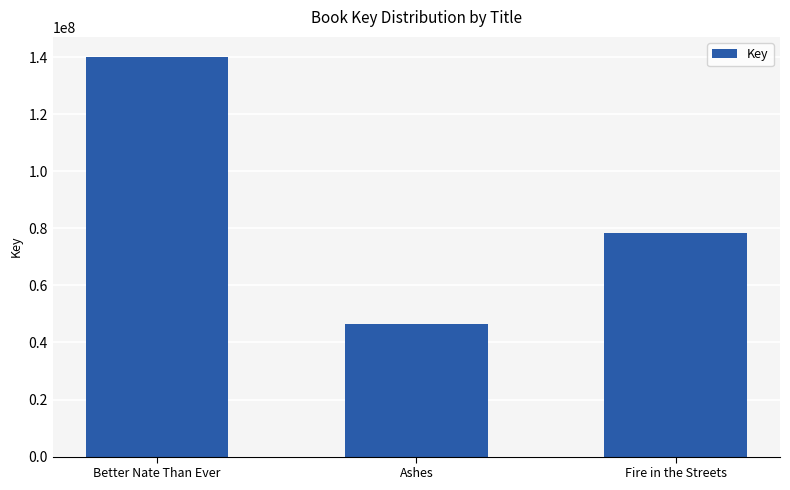

What is the difference between the second highest and minimum values?

31919558